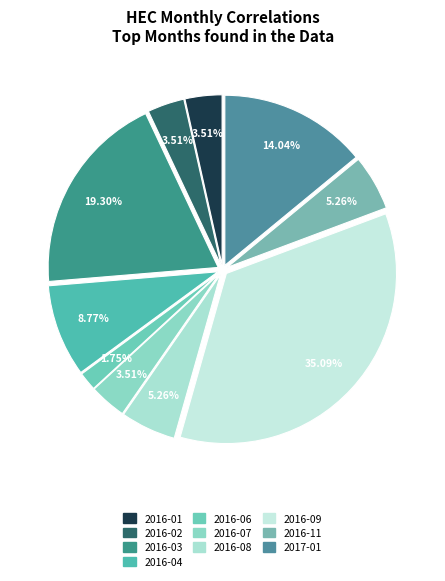

To the nearest percent, what is the difference between the largest and smallest slice percentages?

33%